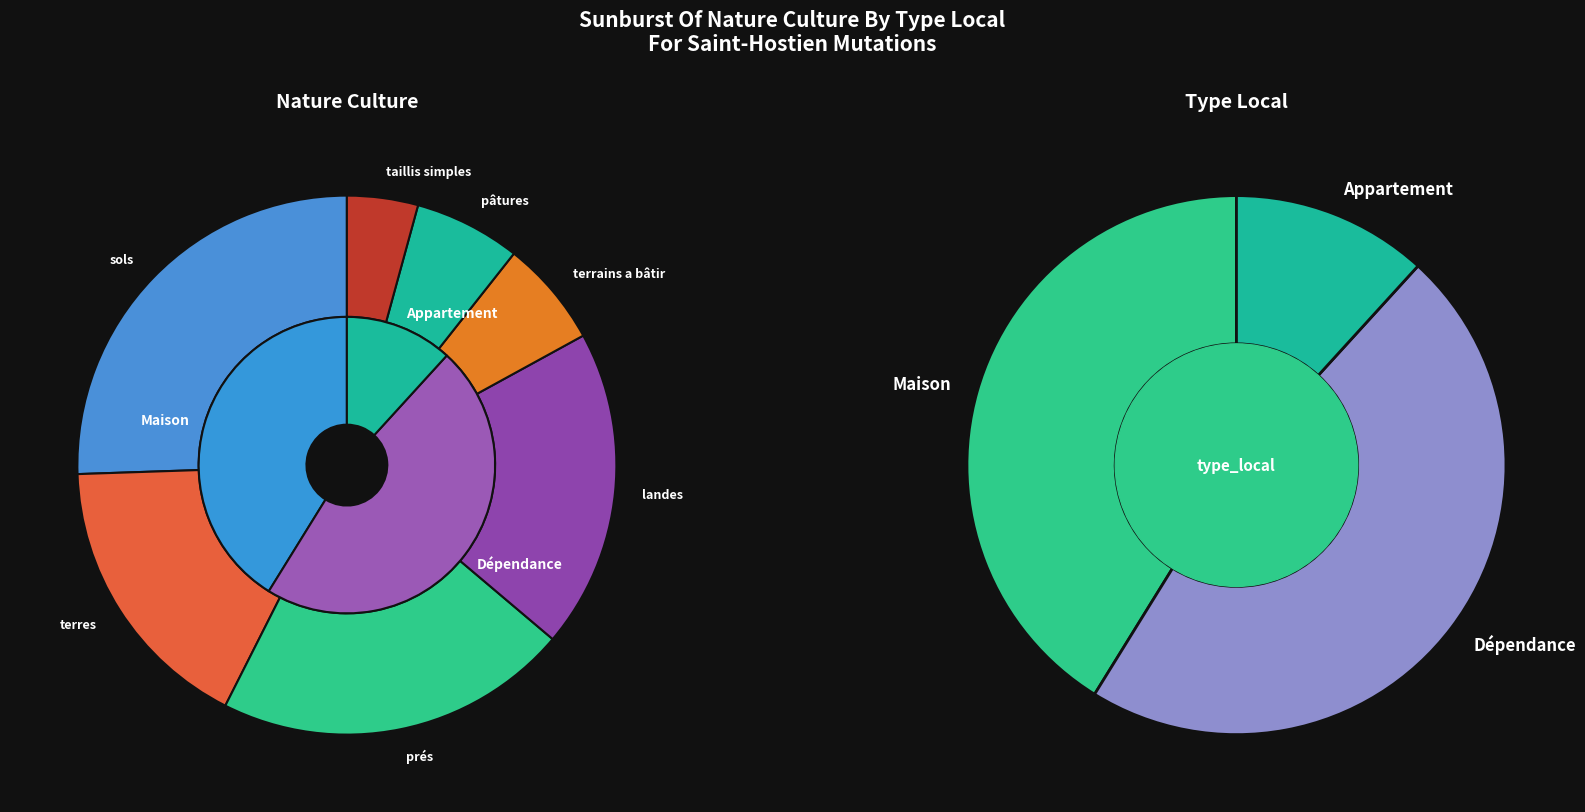

Which category has the biggest portion of the pie?

sols